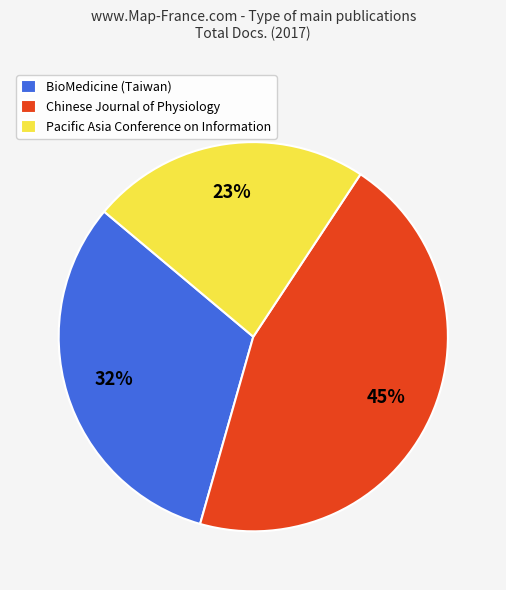

The BioMedicine (Taiwan) slice represents 32% of the pie. True or false?

True